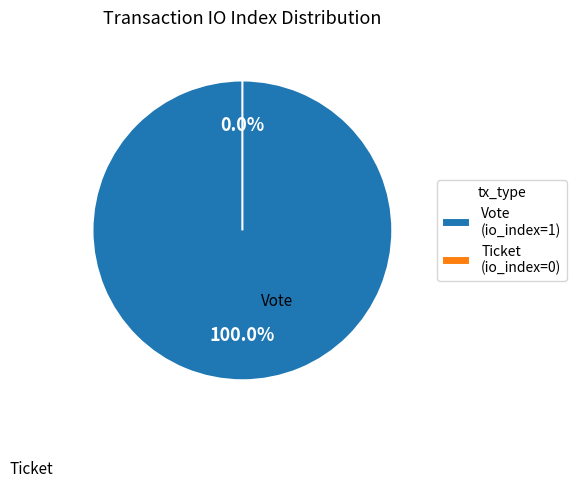

Is there any slice that represents more than half of the pie?

Yes